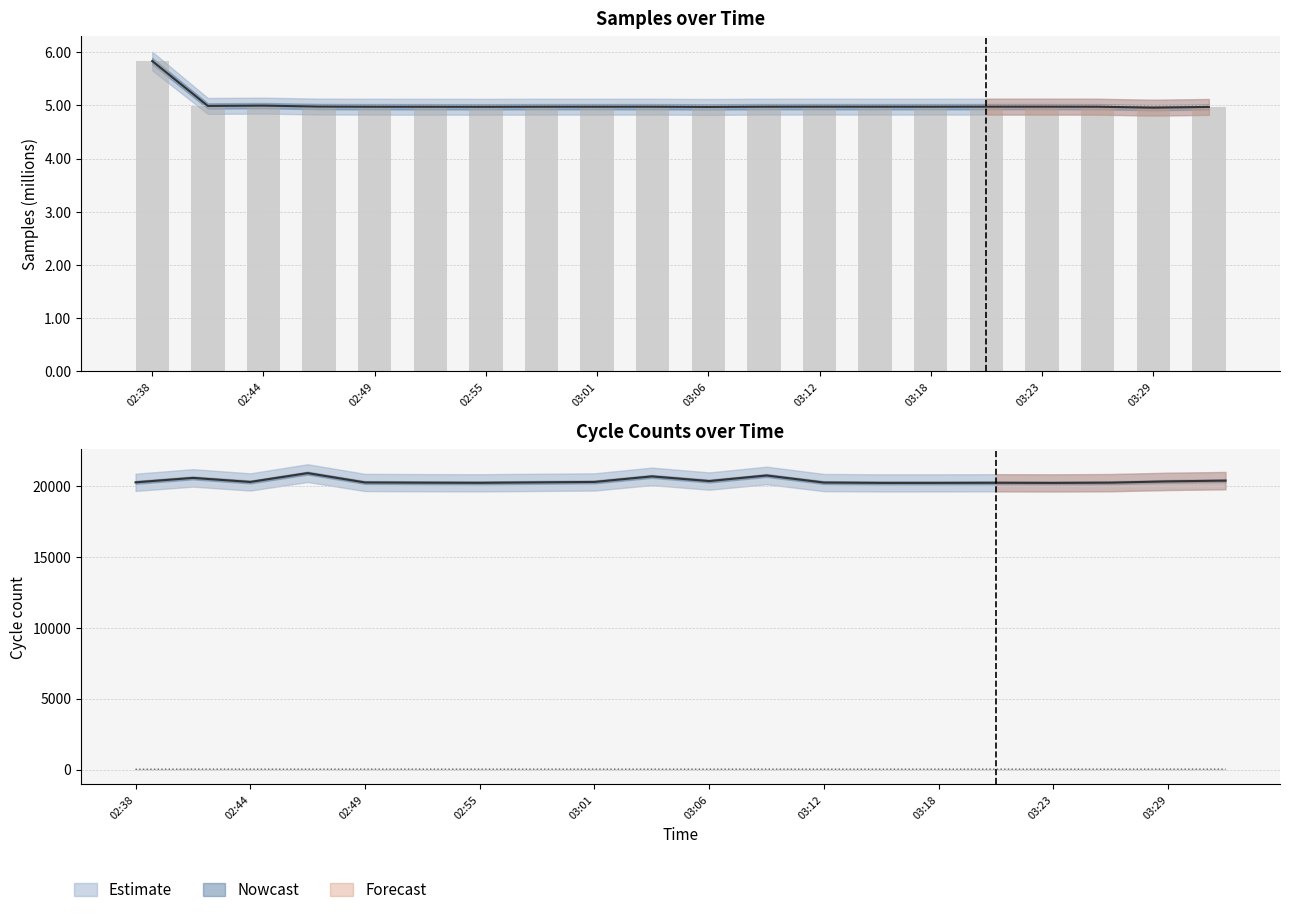

True or false: Samples has a value of 5.0 at 03:18.

True